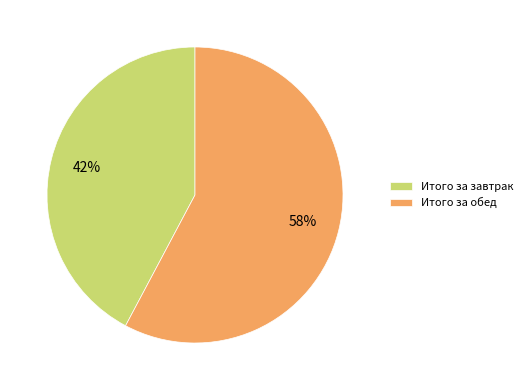

Is Итого за завтрак the majority of the pie?

No